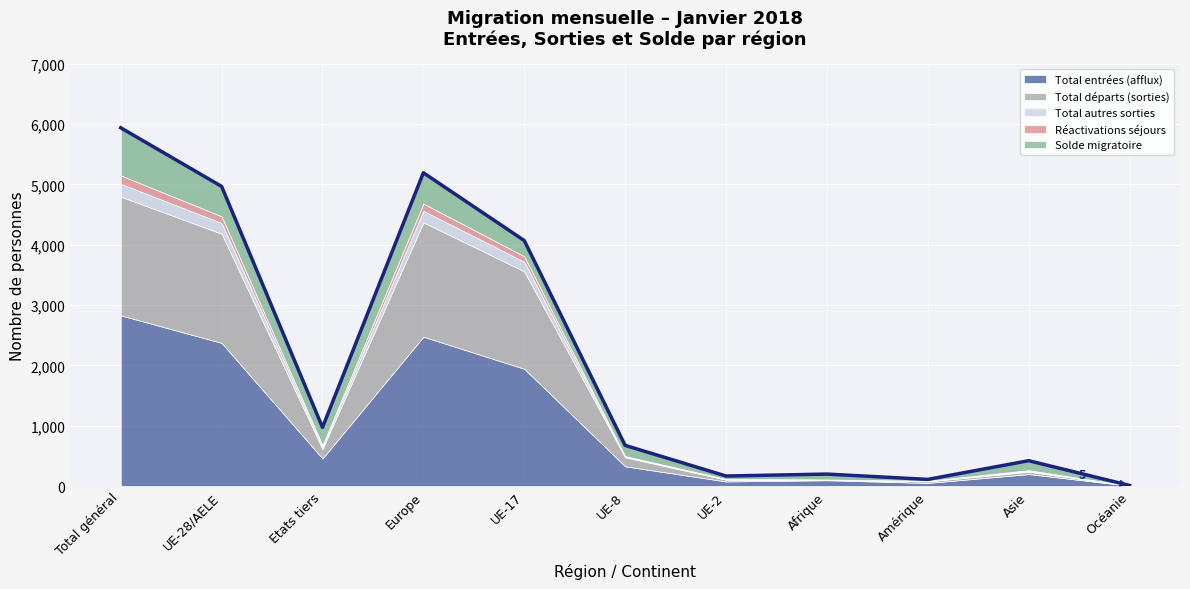

Where is the data nearest to the value 2975?

UE-17